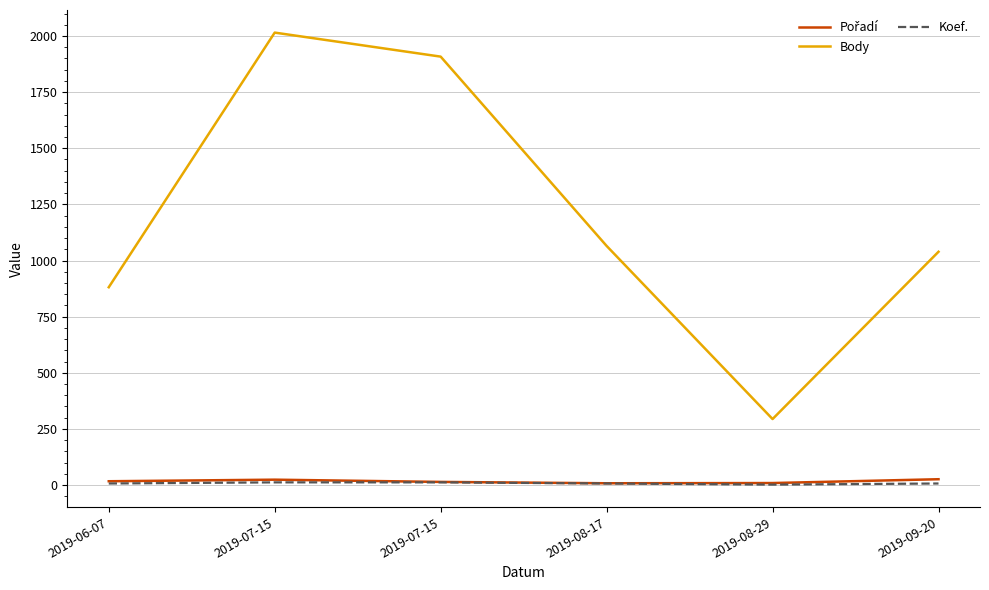

Is this an area chart (filled region under the line)?

No